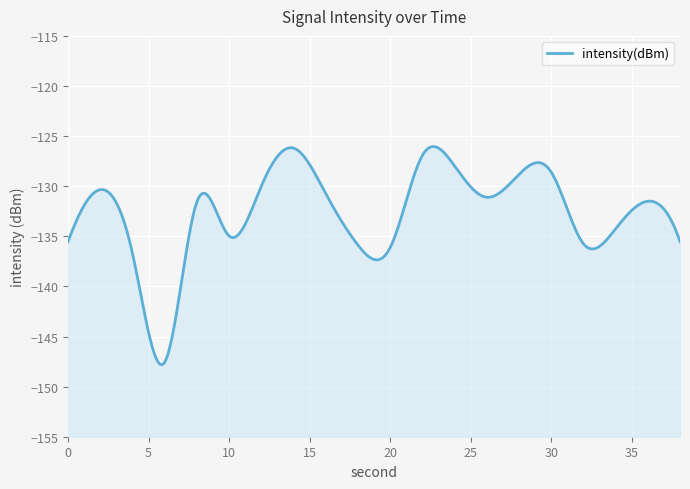

List the labels in order of value, largest first.

14, 22, 24, 30, 28, 12, 2, 16, 26, 36, 8, 34, 10, 38, 0, 32, 18, 20, 4, 6